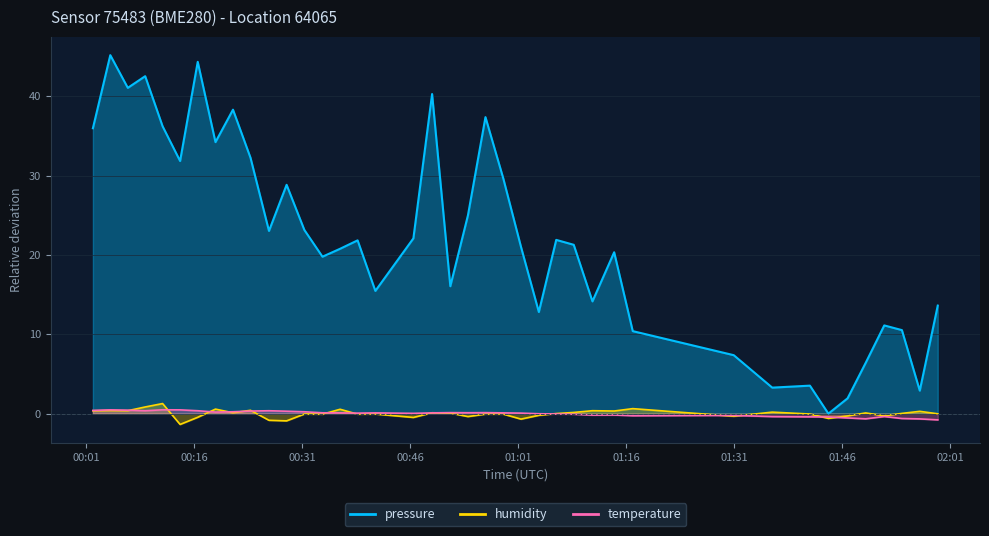

True or false: pressure has a value of 5.0 at 2022-10-15T01:06:17.

False